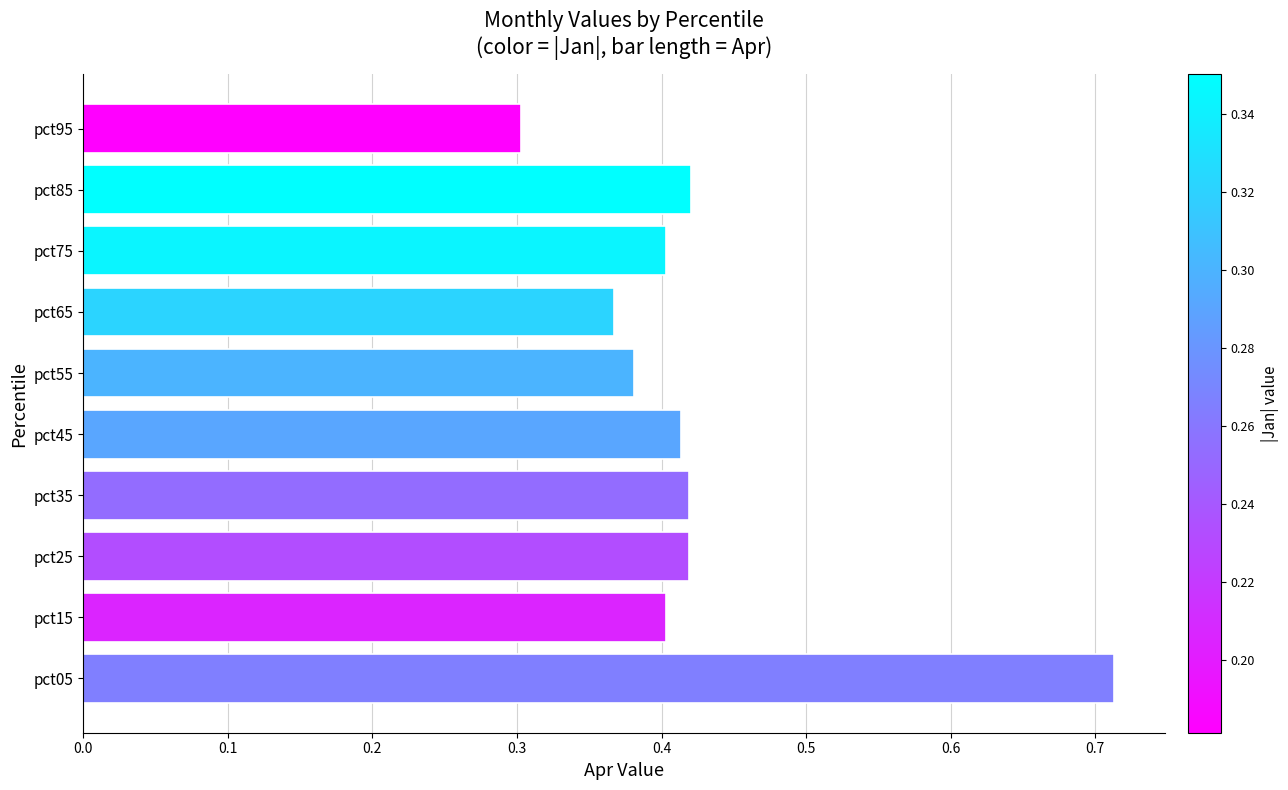

What is the difference between the values at pct55 and pct05?

0.3